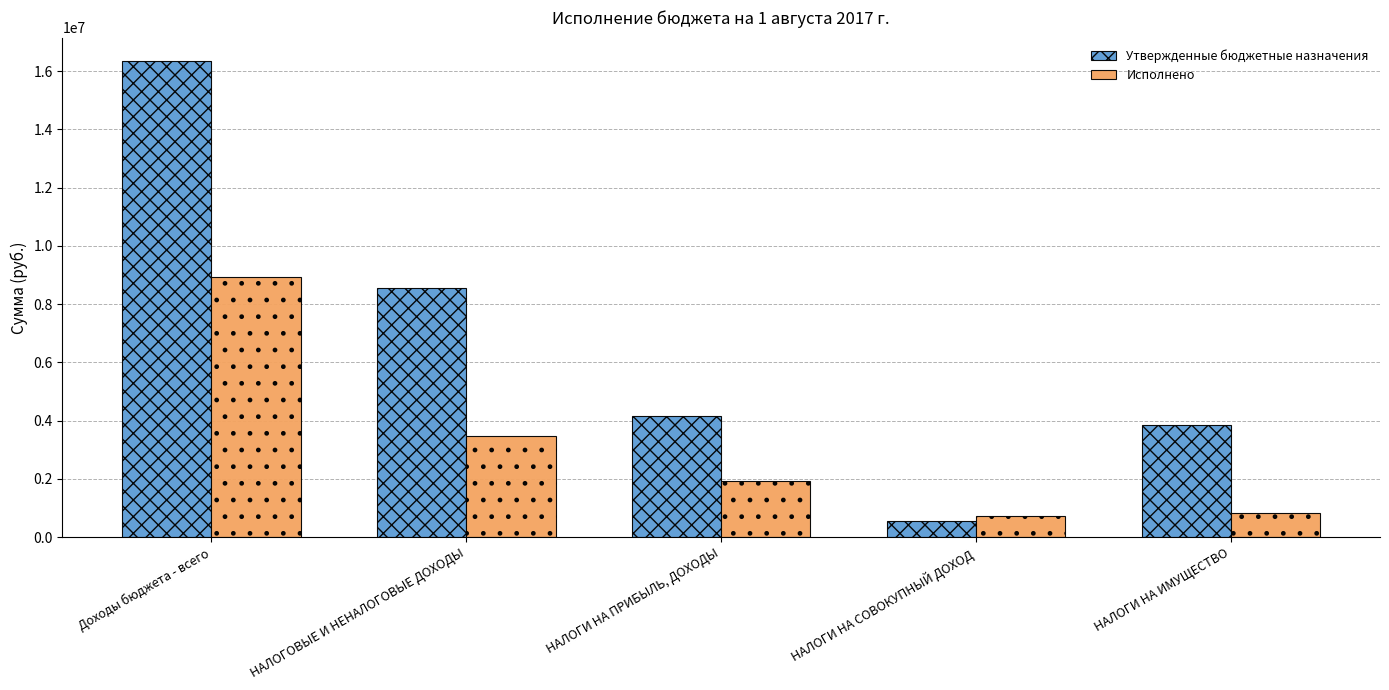

True or false: Исполнено has a value of 3467598.2 at НАЛОГИ НА ПРИБЫЛЬ, ДОХОДЫ.

False